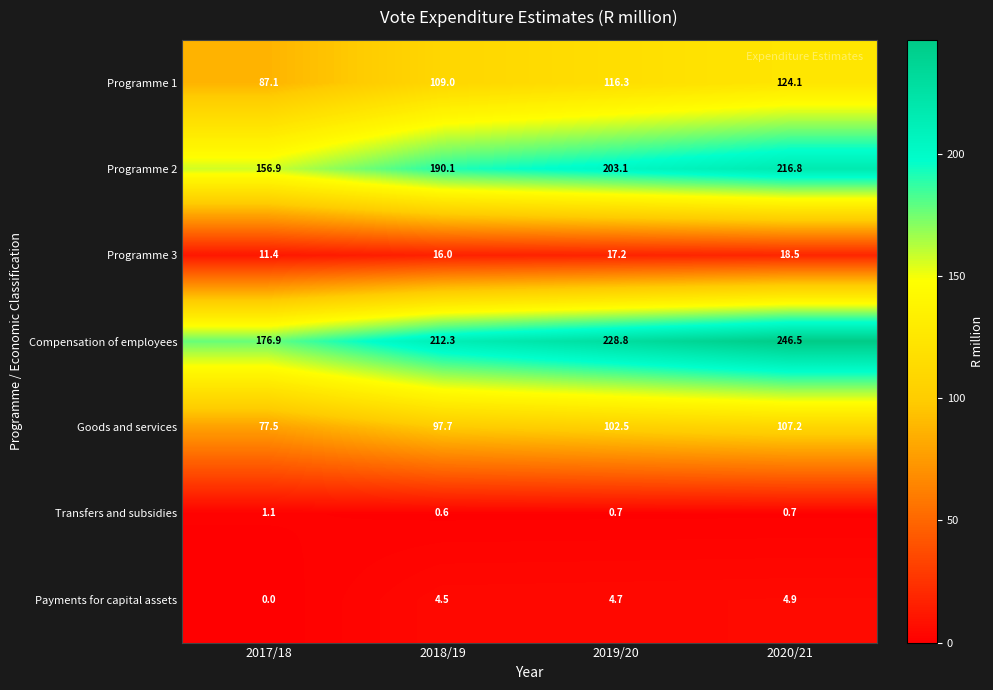

What is the spread (max minus min) of values at 2017/18?

176.9